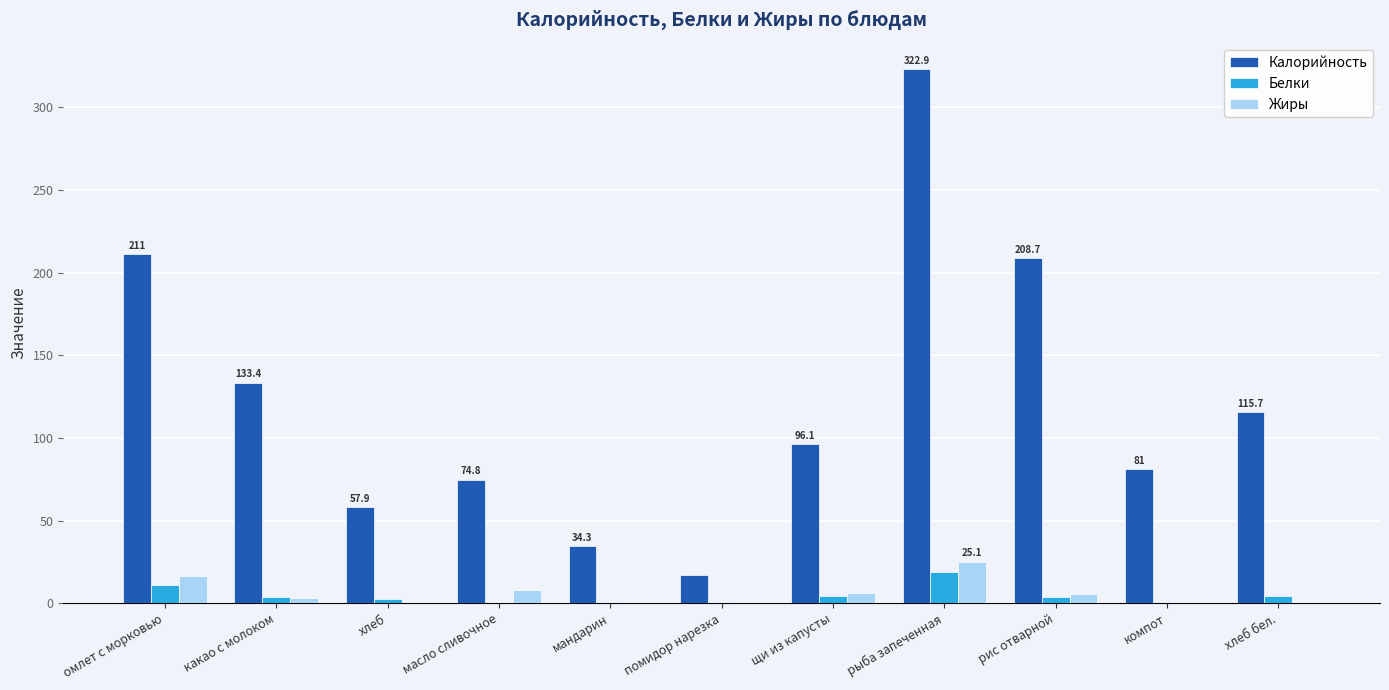

What is the difference between the Жиры values at мандарин and рыба запеченная?

24.9